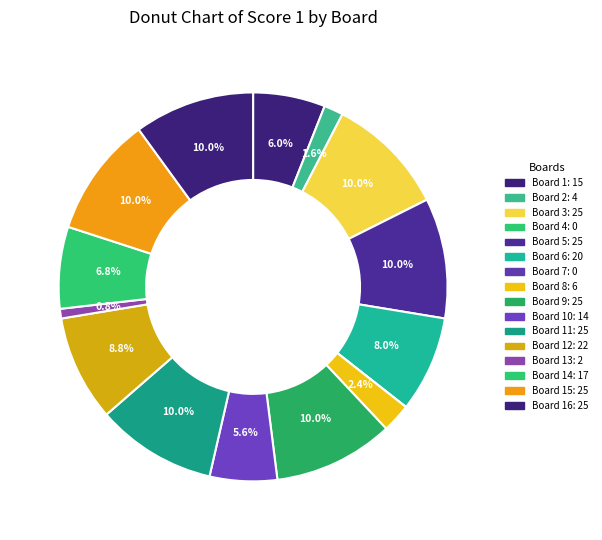

How many segments does this pie chart have?

16